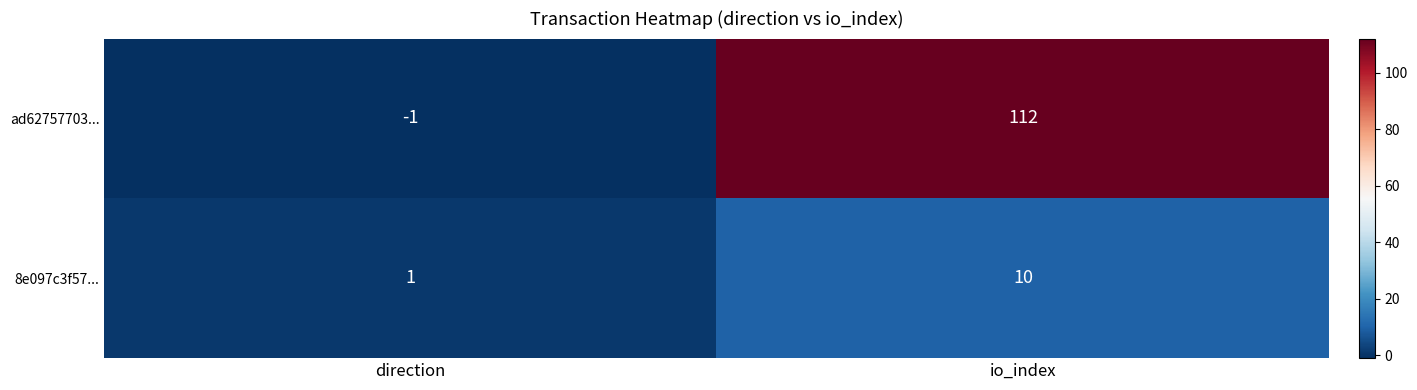

What is the difference between the 8e097c3f57... values at io_index and direction?

9